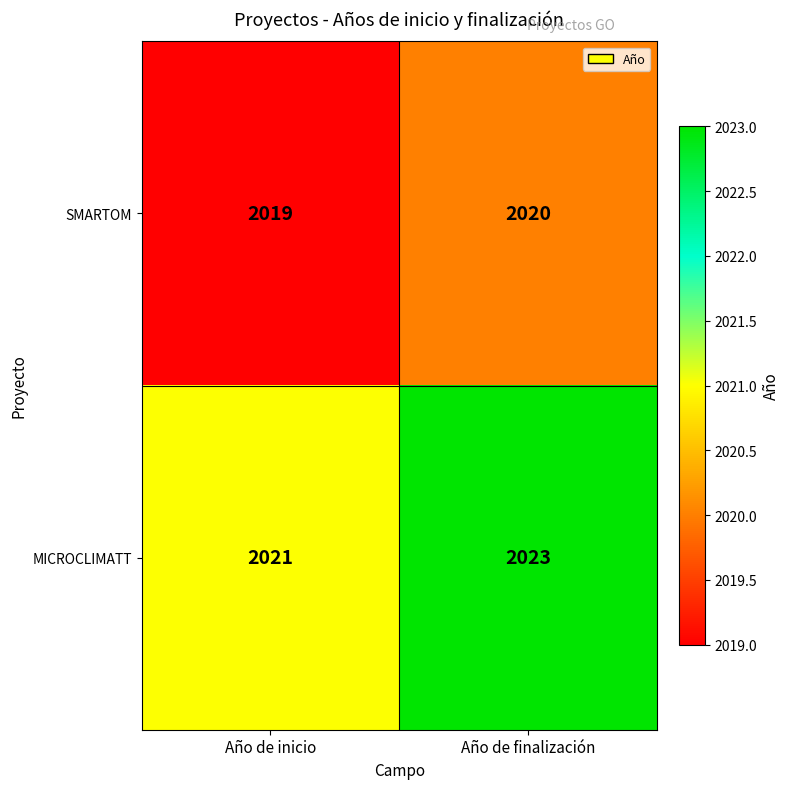

At Año de inicio, list the series in order from smallest to largest.

SMARTOM, MICROCLIMATT